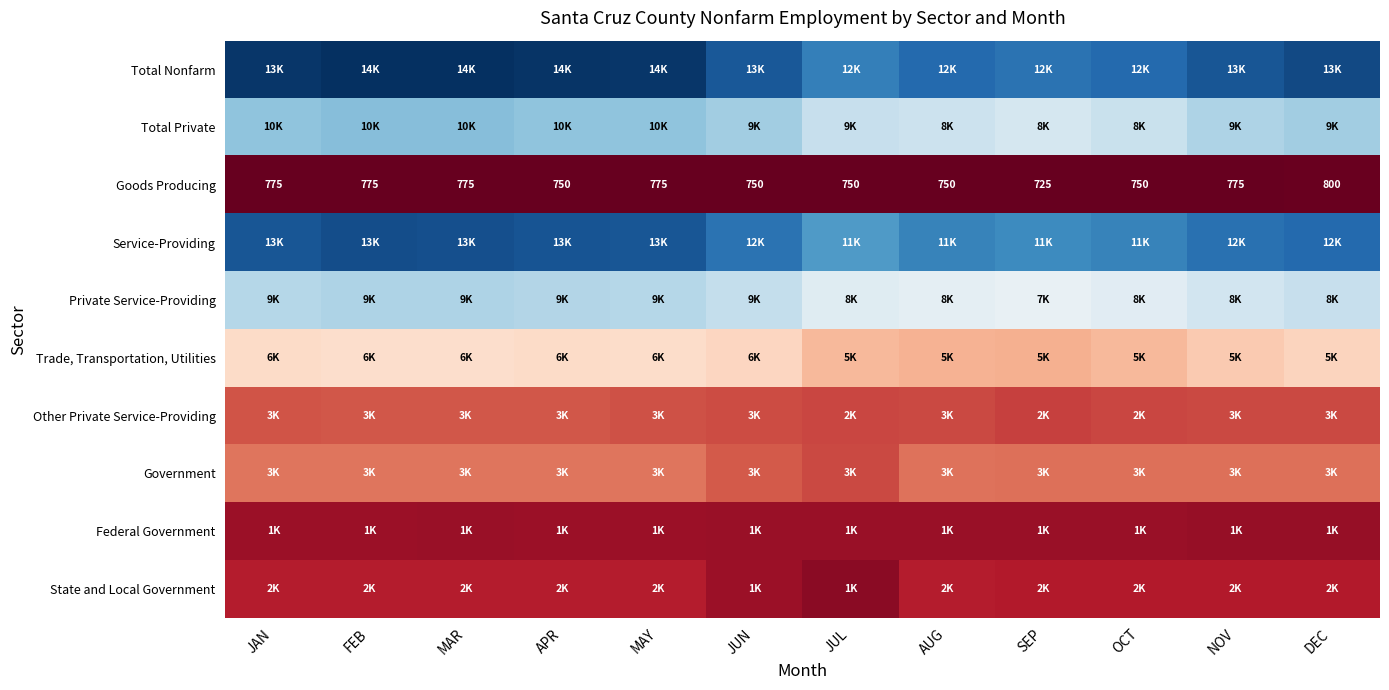

What is the average value of the Total Private series?

9638